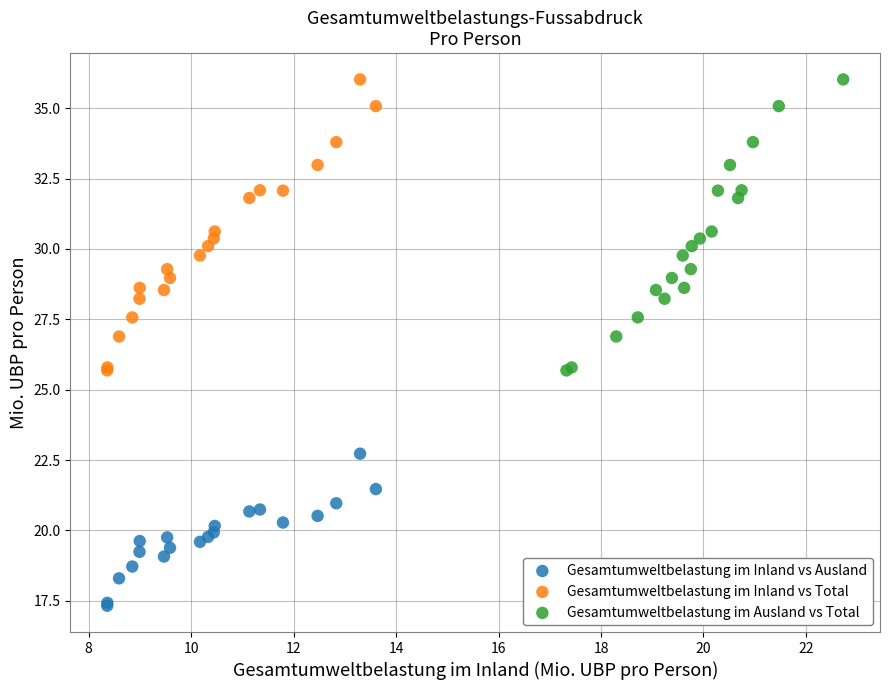

Which series reaches the minimum Y coordinate?

Gesamtumweltbelastung im Inland vs Ausland